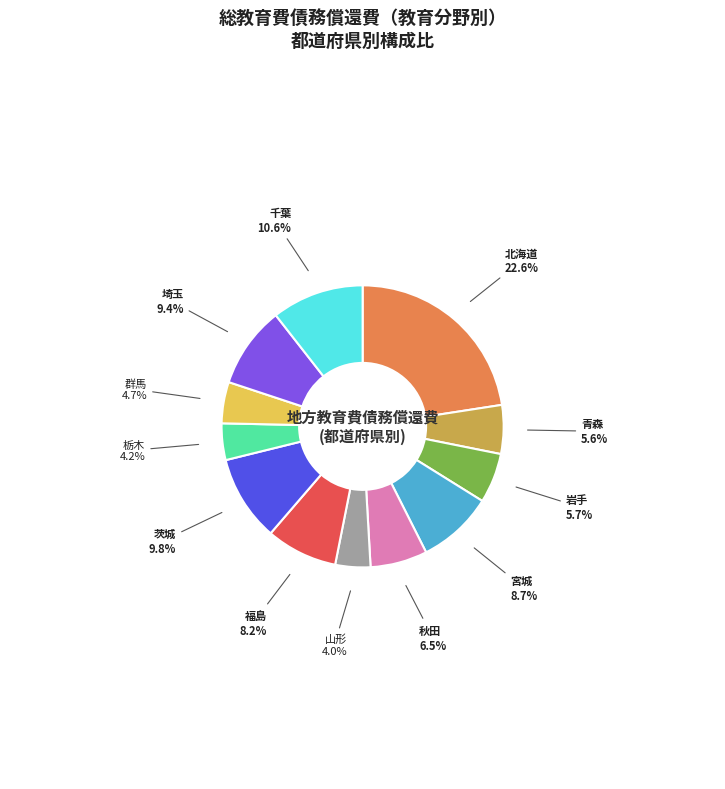

How many segments does this pie chart have?

12